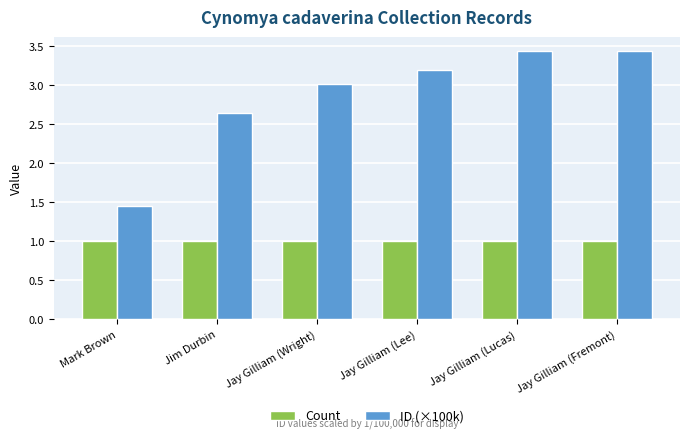

What is the sum of all Count values?

6.0